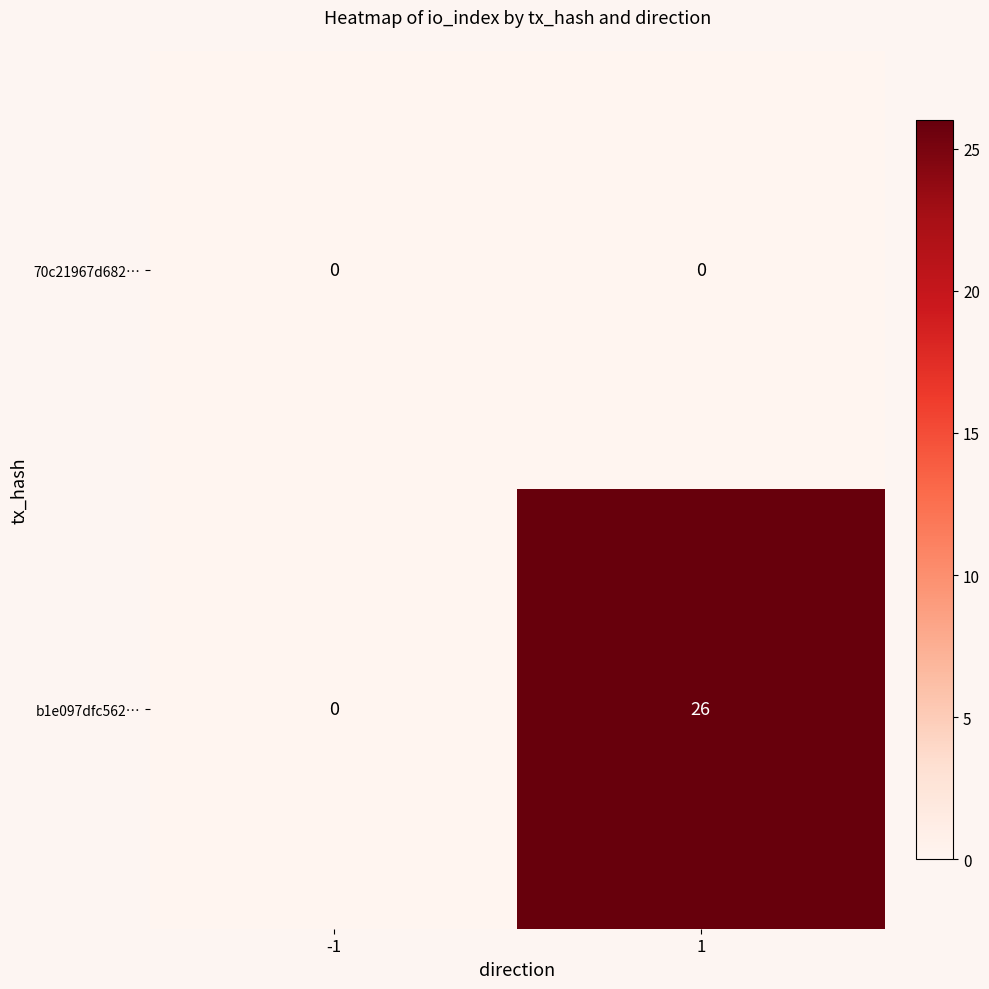

At how many categories does at least one series exceed 2?

1